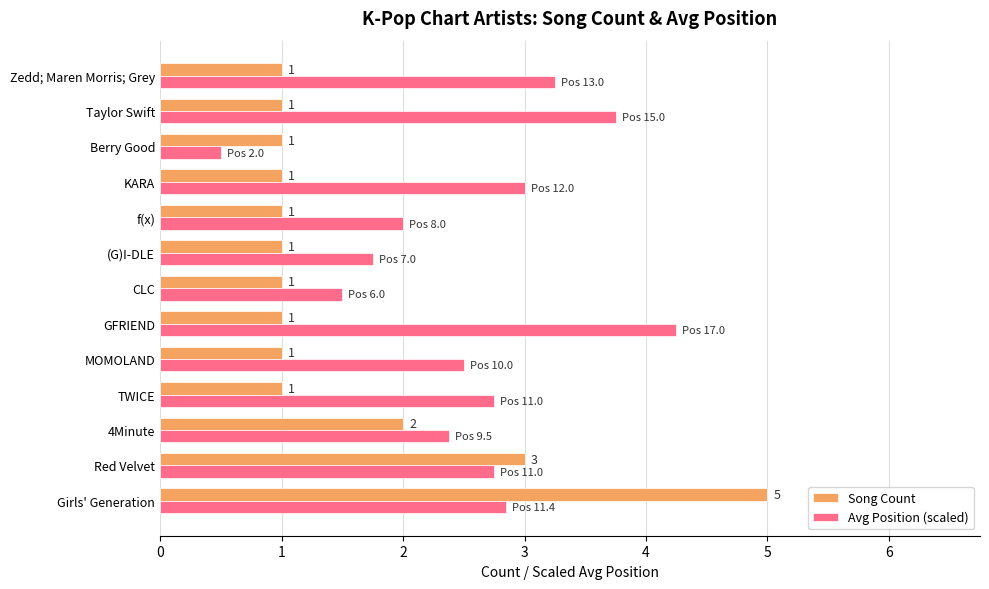

True or false: Avg Position (scaled) has a value of 3.3 at f(x).

False